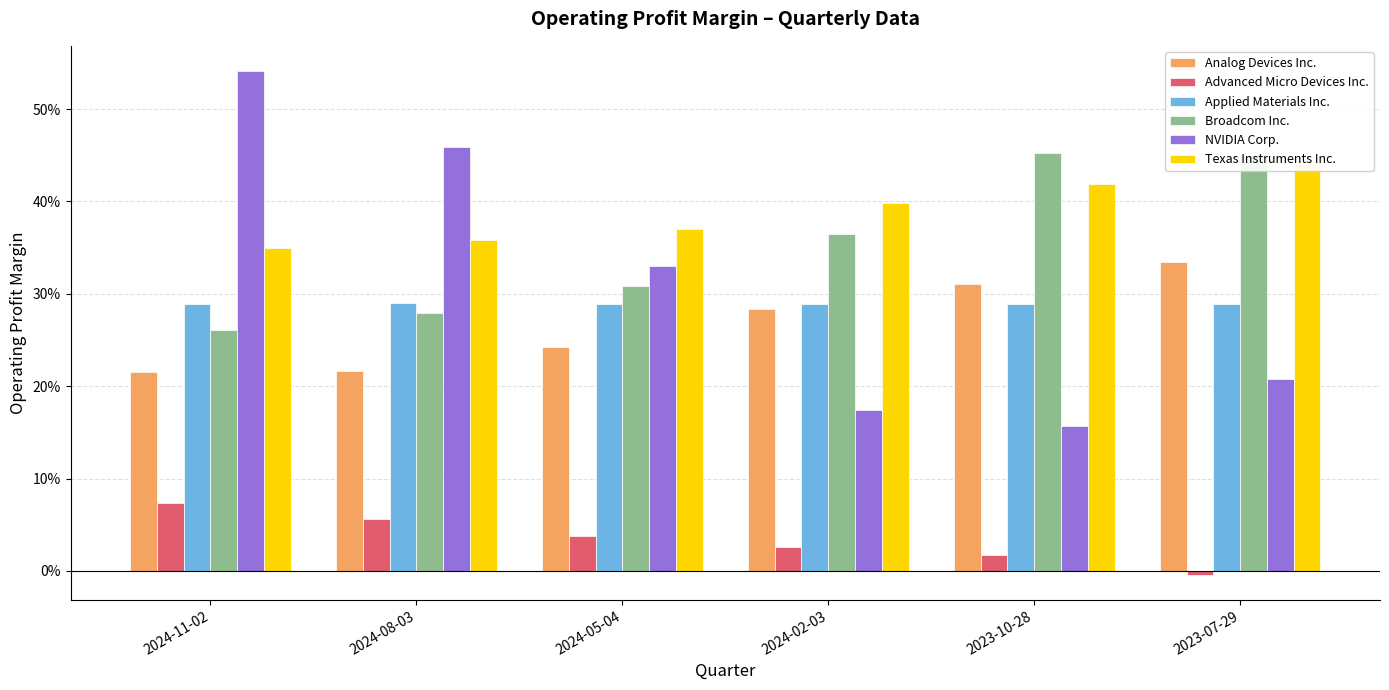

At which category is the sum across all series the highest?

2024-11-02